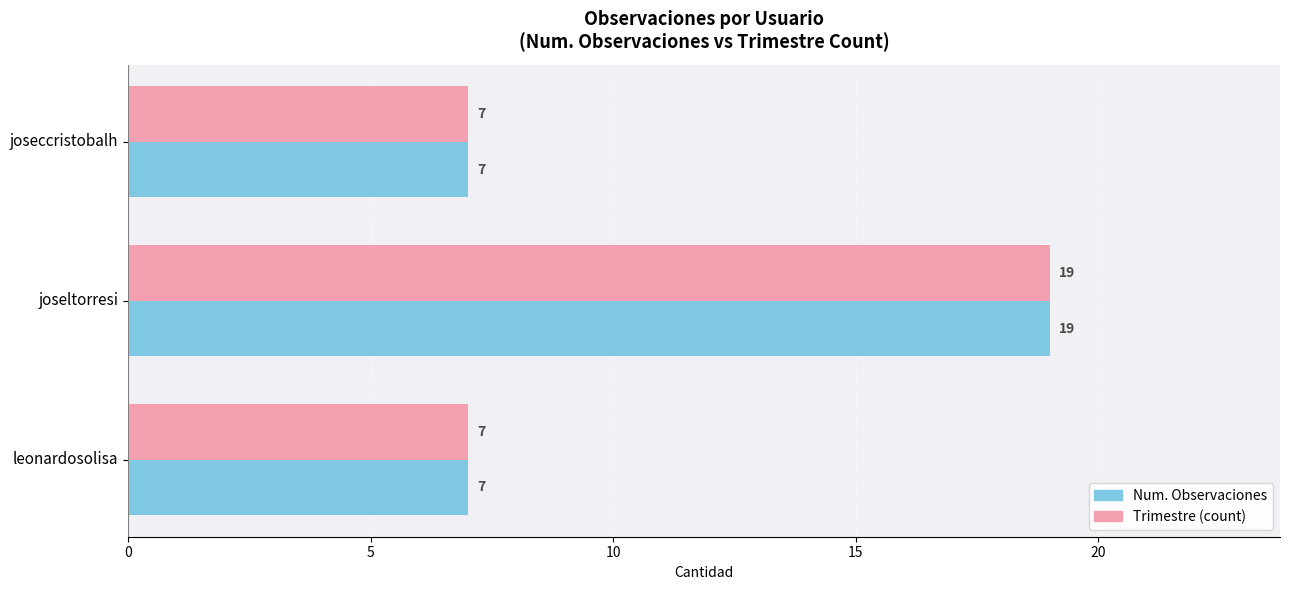

What is the total value across all series at joseccristobalh?

14